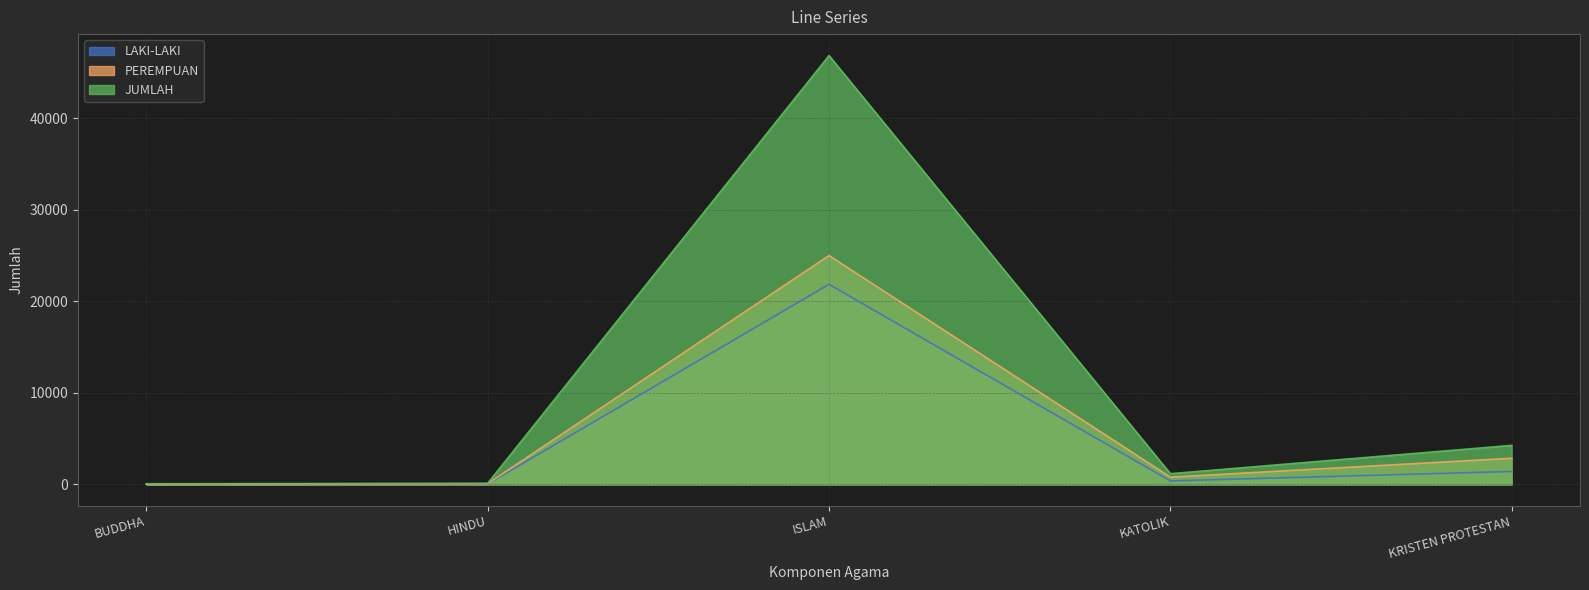

Reading left to right, what are all the values shown in this chart?

LAKI-LAKI: 34	46	21851	376	1410
PEREMPUAN: 34	73	24999	791	2852
JUMLAH: 68	119	46850	1167	4262